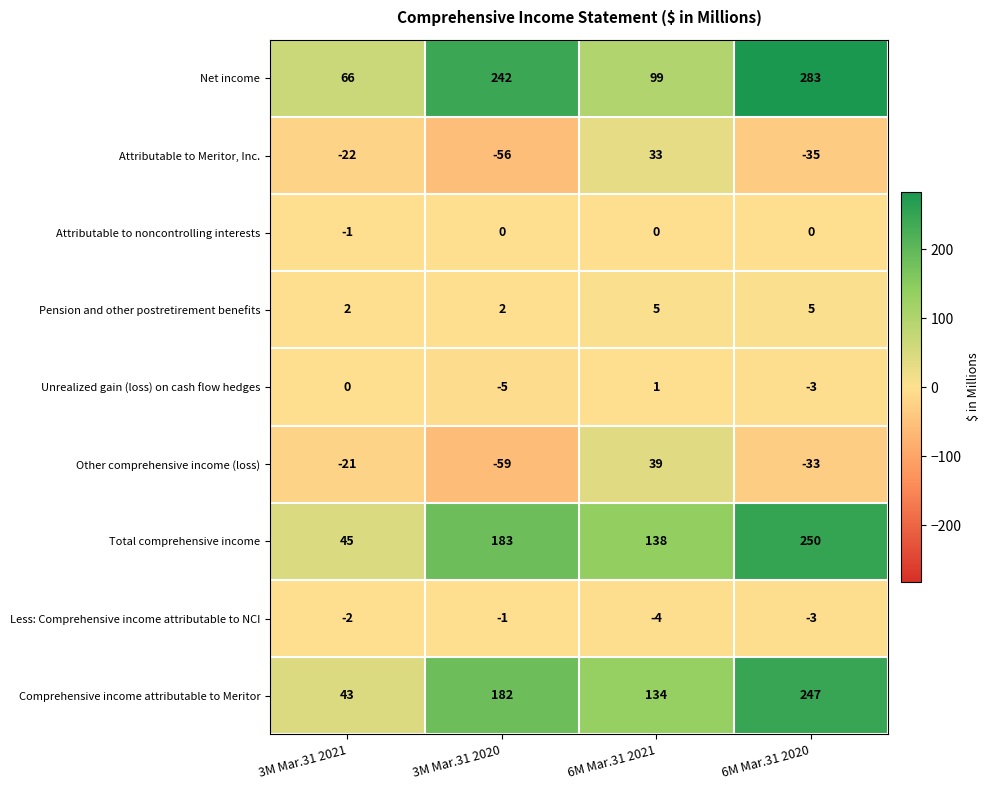

What is the smallest value displayed?

-59